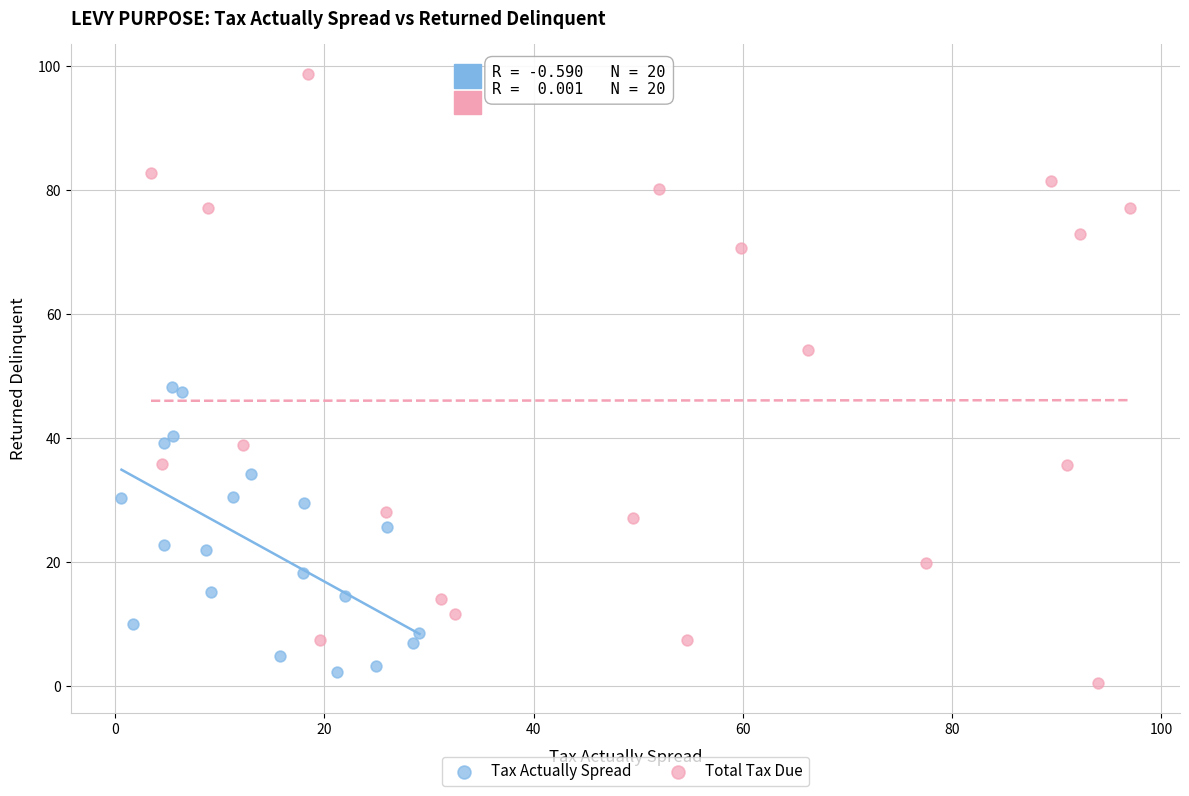

What are all the series names shown in the legend?

Tax Actually Spread, Total Tax Due